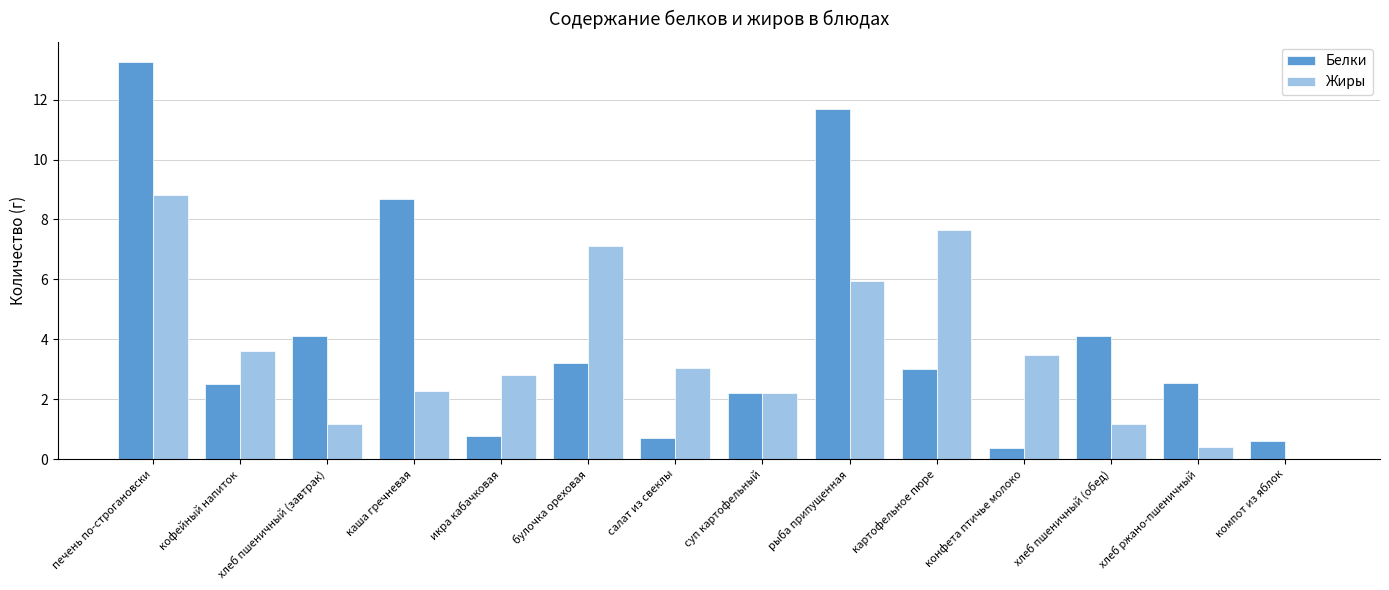

Between хлеб пшеничный (завтрак) and рыба припущенная, which series saw the biggest shift?

Белки